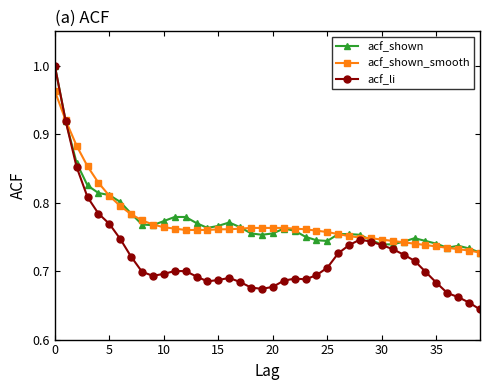

Which series has the largest range (max minus min)?

acf_li